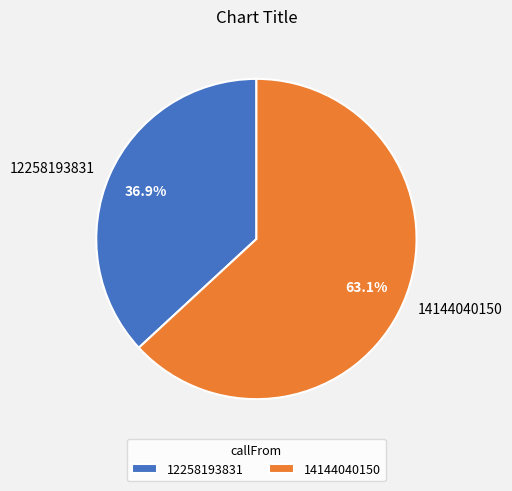

Which category has the smallest portion of the pie?

12258193831